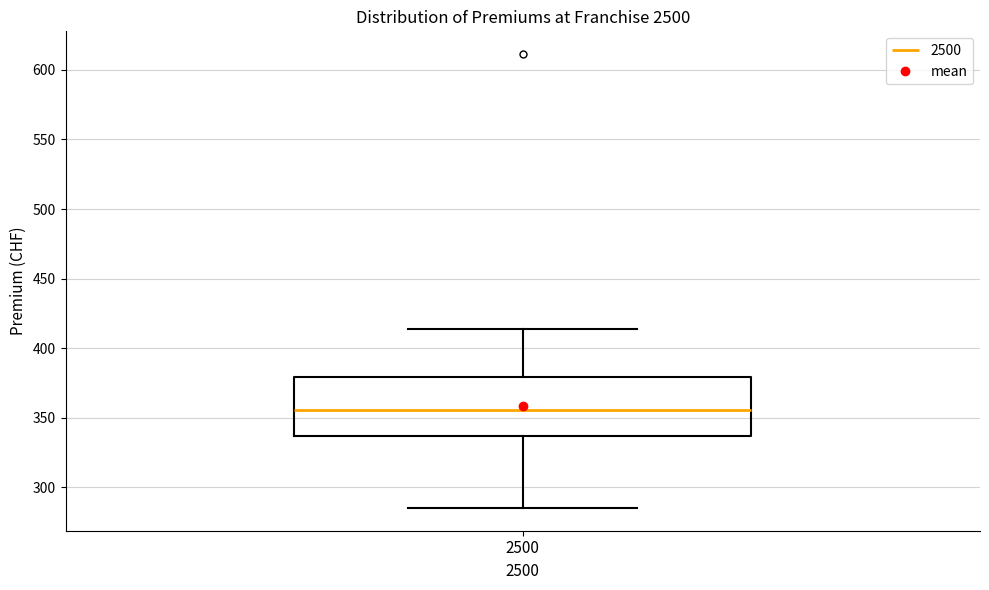

Where is the lower edge of the box at x = 2500 on the y-axis? The values are not printed on the chart, so give them approximately, as read against the axis.

335